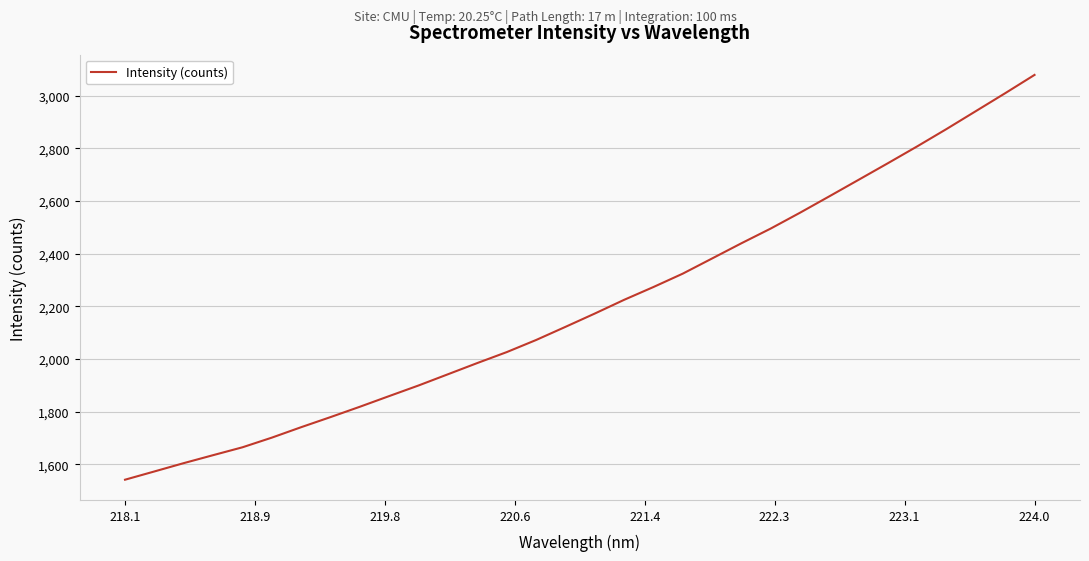

What is the greatest value displayed?

3079.4